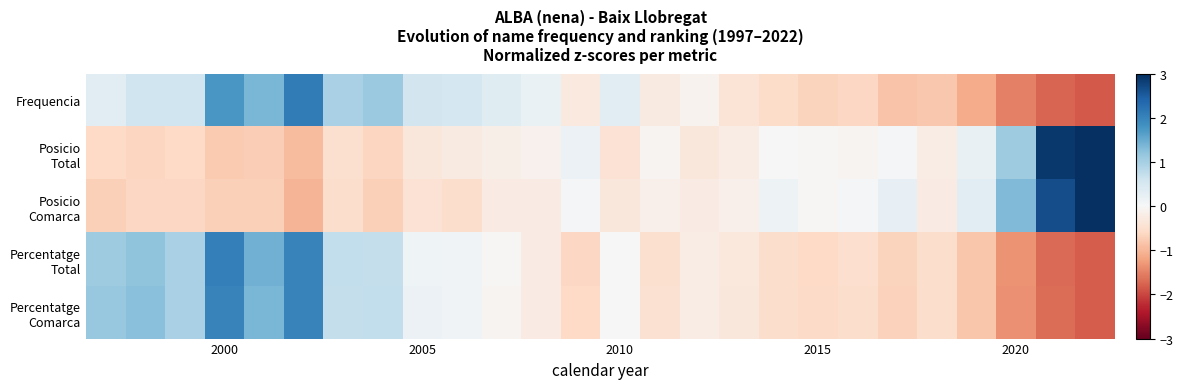

Count the number of data series in this chart.

5